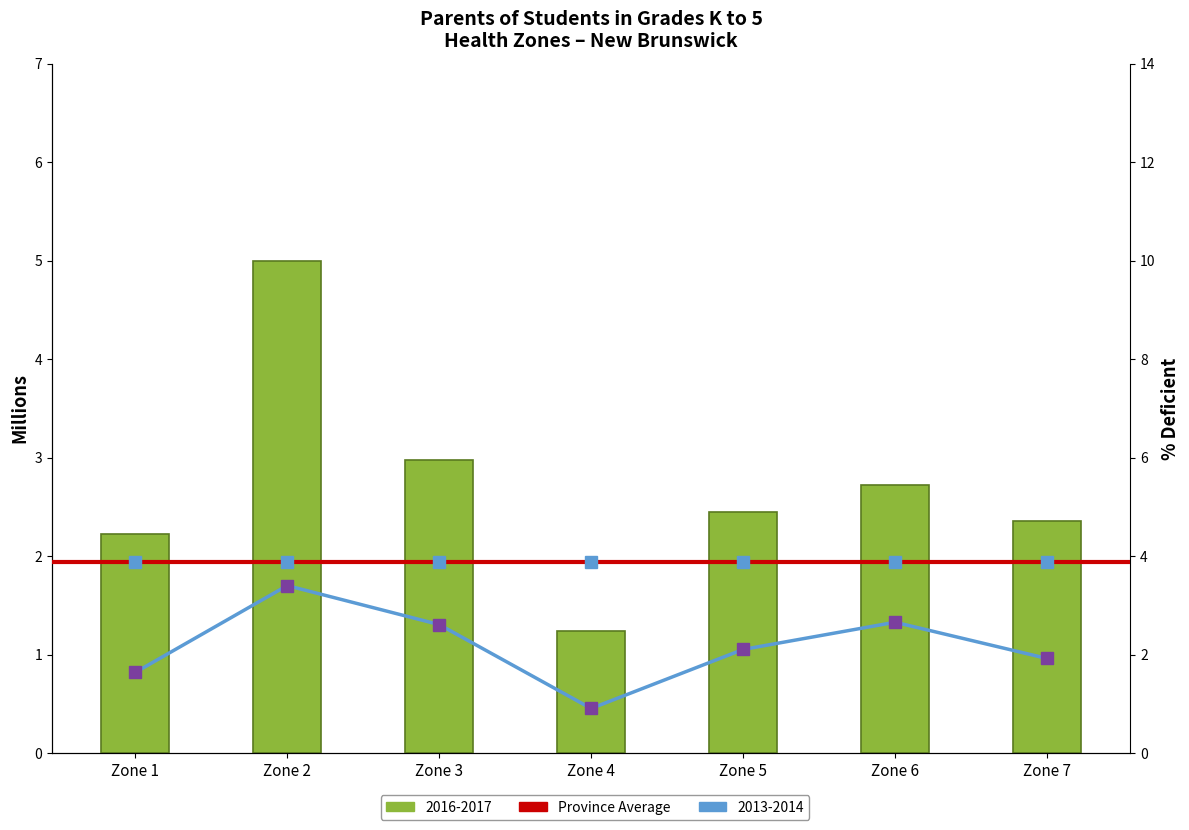

Reading right to left, what are all the values shown in this chart?

2016-2017: 2.4	2.7	2.4	1.2	3.0	5.0	2.2
2013-2014: 1.9	2.7	2.1	0.9	2.6	3.4	1.6